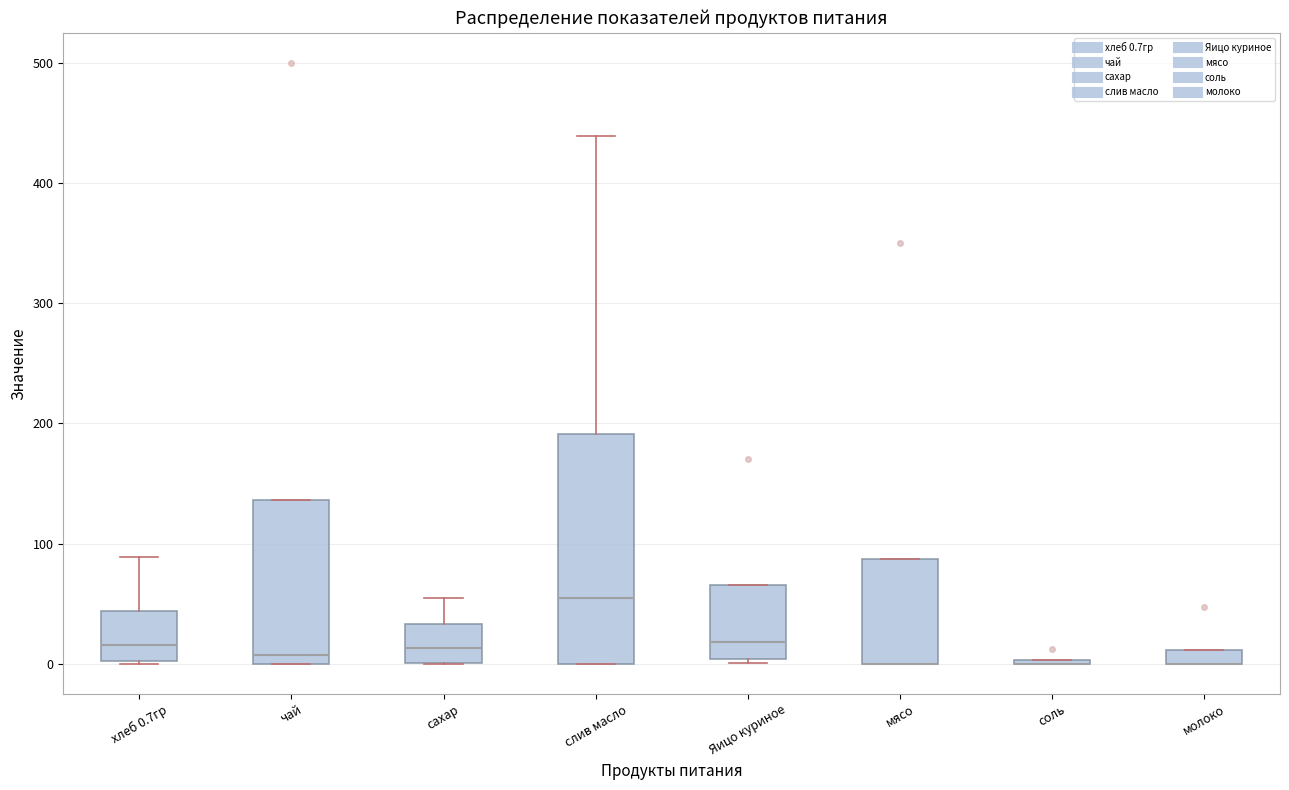

Which box is the tallest, from its lower edge to its upper edge?

слив масло